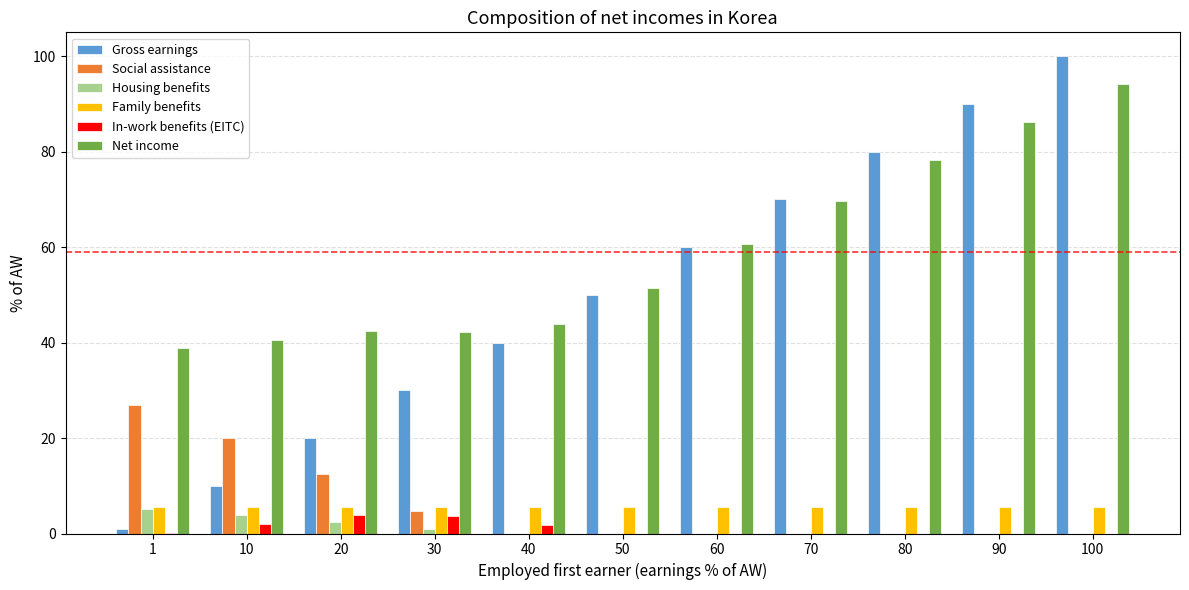

What is the highest value of the Gross earnings series?

100.0